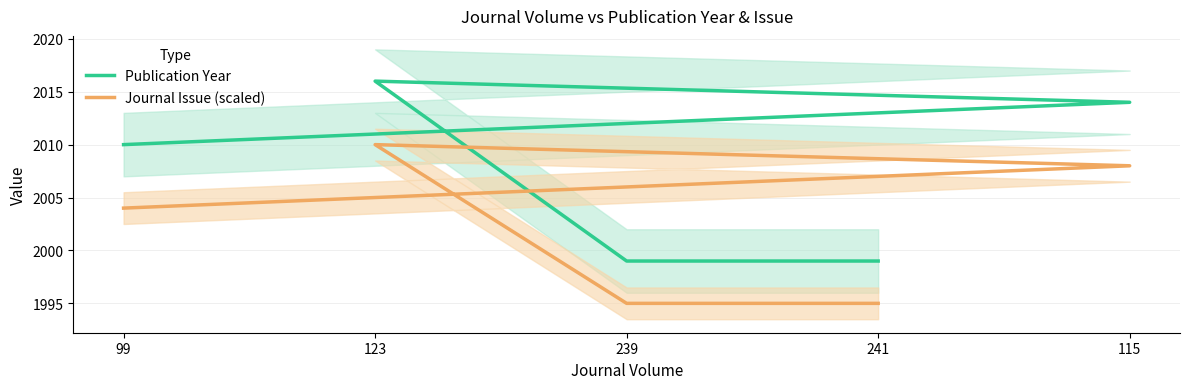

At which category is the sum across all series the highest?

123